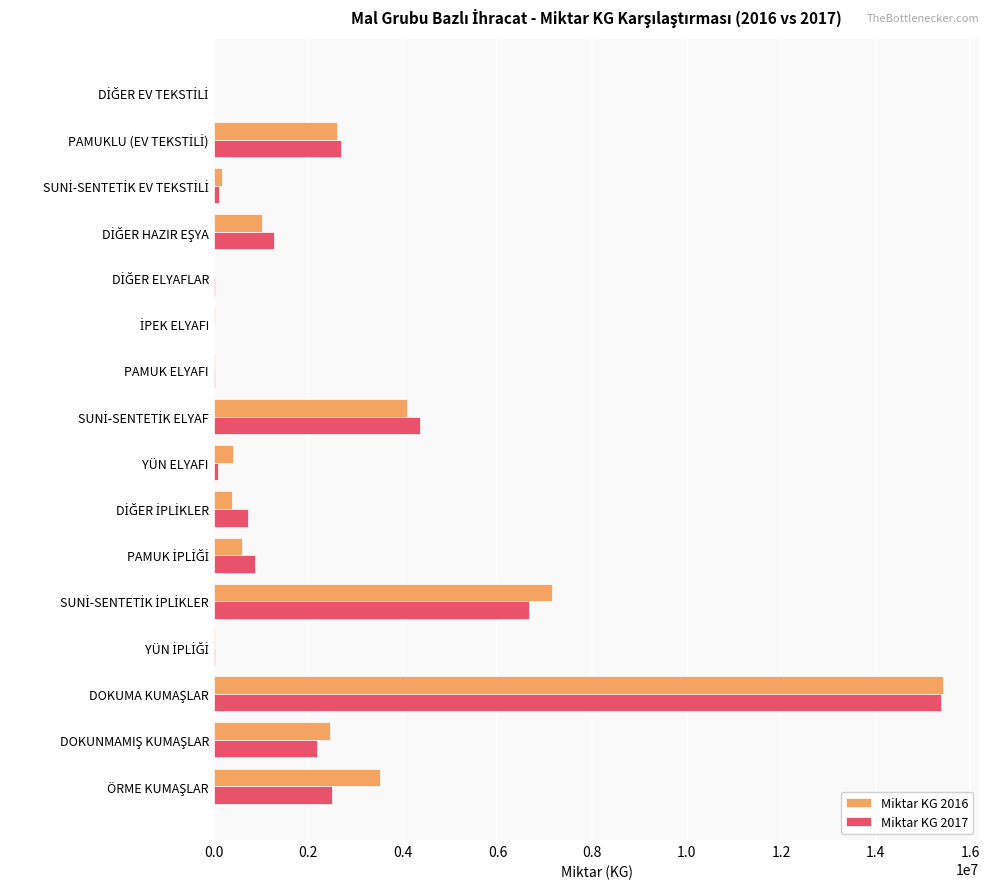

What is the sum of all Miktar KG 2016 values?

37927431.3